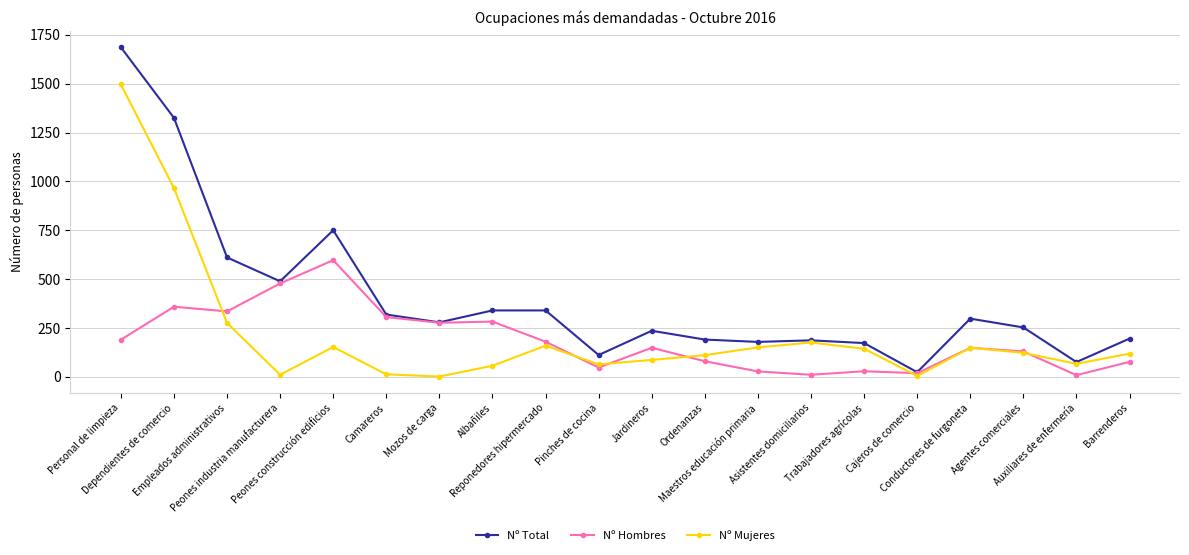

True or false: Nº Mujeres has more than 0 points higher than both neighbors.

True